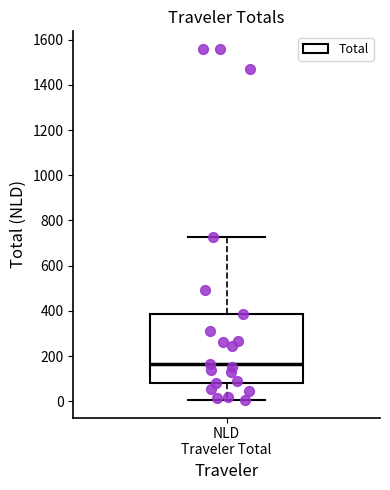

Where does the median line of the box for NLD Traveler Total sit on the y-axis? The values are not printed on the chart, so give them approximately, as read against the axis.

160